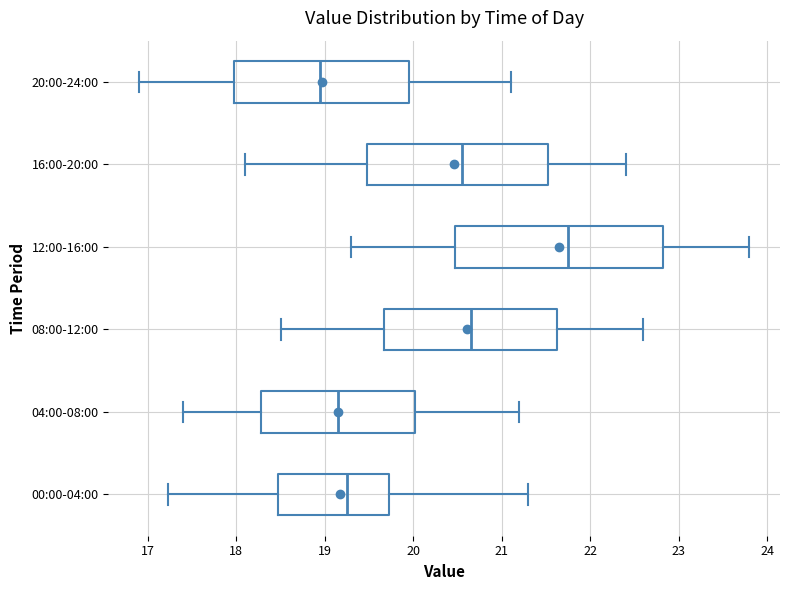

Which box is the widest, from its left edge to its right edge?

12:00-16:00